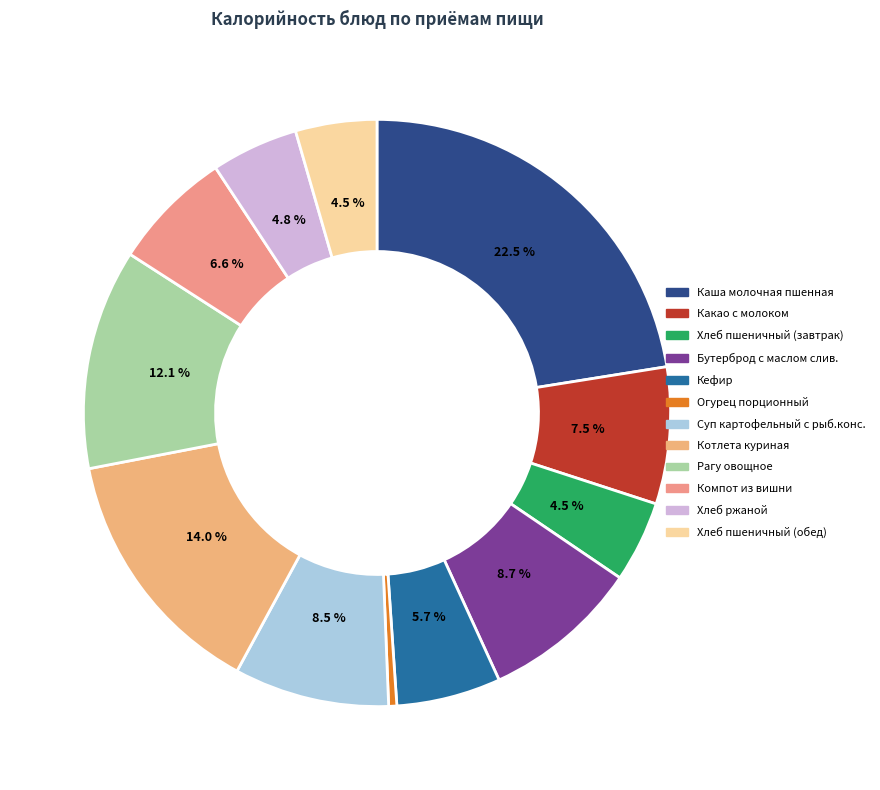

Which category has the smallest portion of the pie?

Огурец порционный